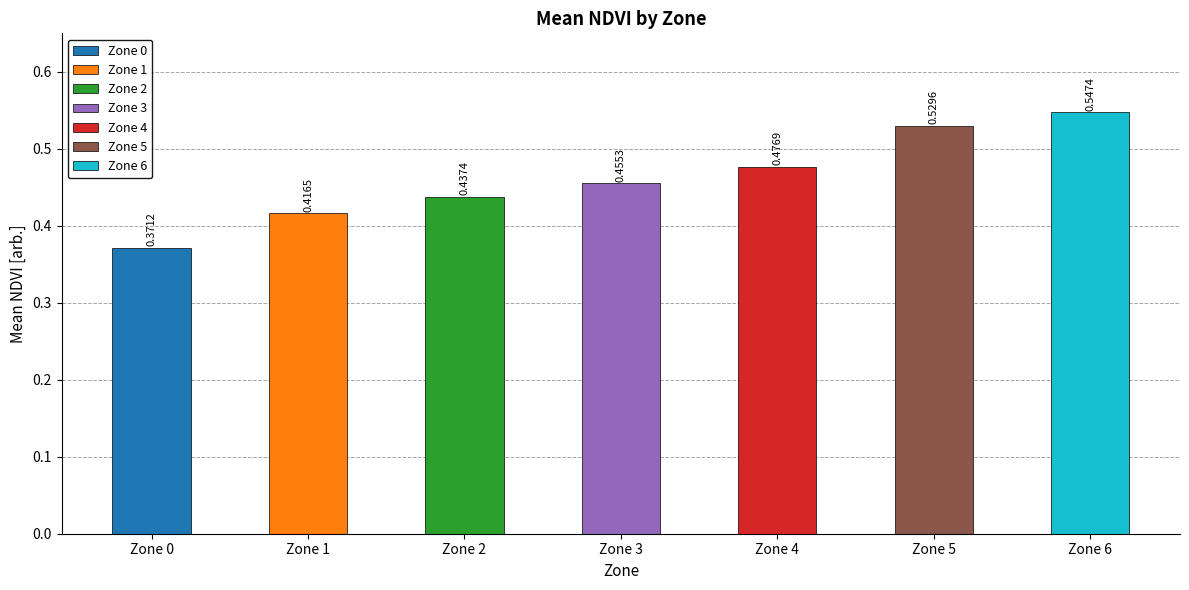

Does the chart contain any negative values?

No